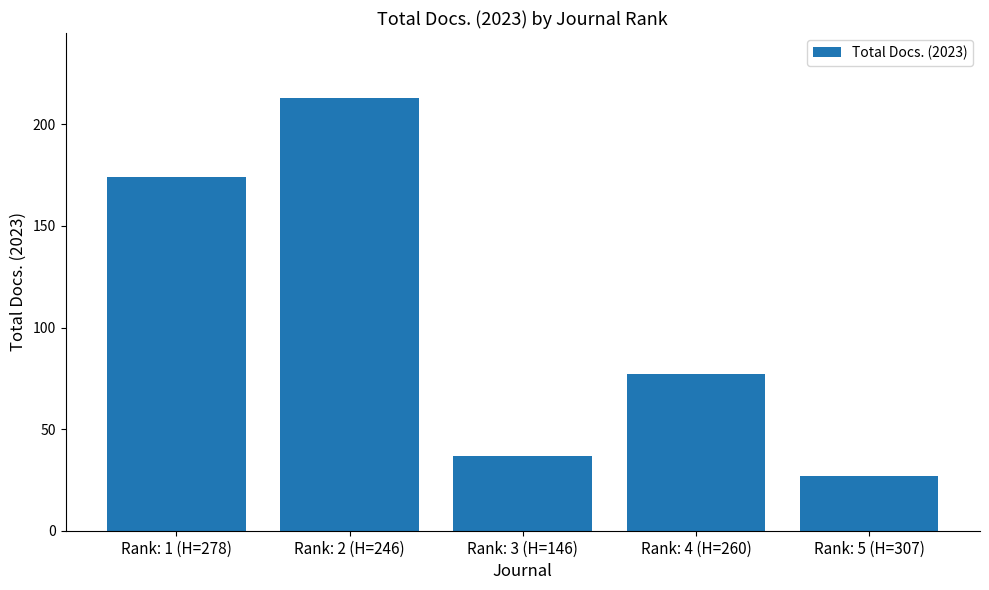

What is the label of the 3rd bar from the right?

Rank: 3 (H=146)